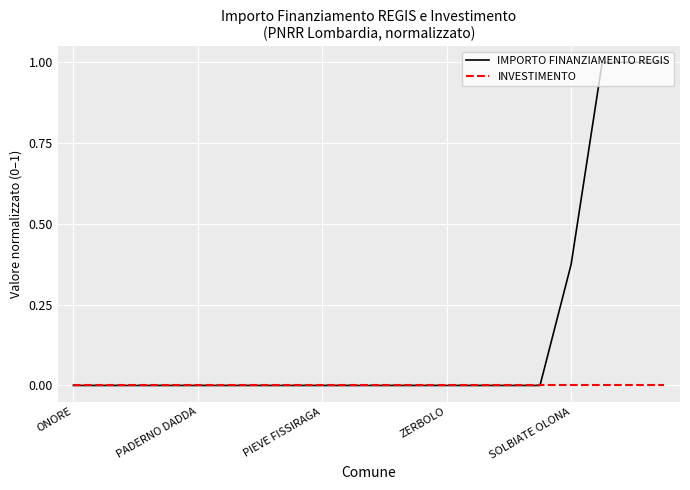

Rank the series by their maximum value, from lowest to highest.

INVESTIMENTO, IMPORTO FINANZIAMENTO REGIS